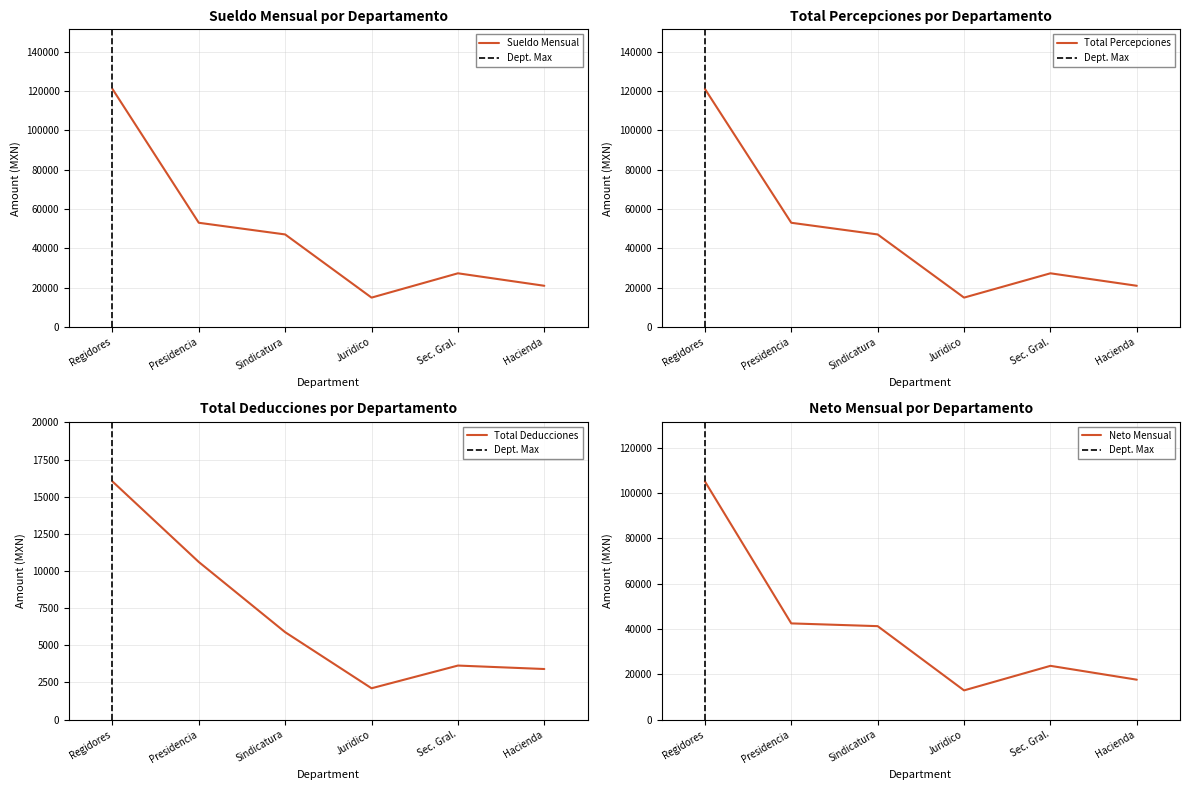

How many lines are shown in the chart?

4